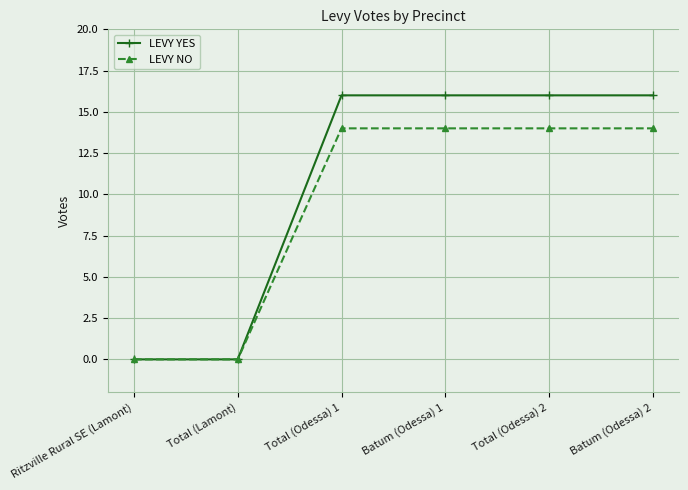

The value of LEVY NO at Total (Lamont) is -8. True or false?

False